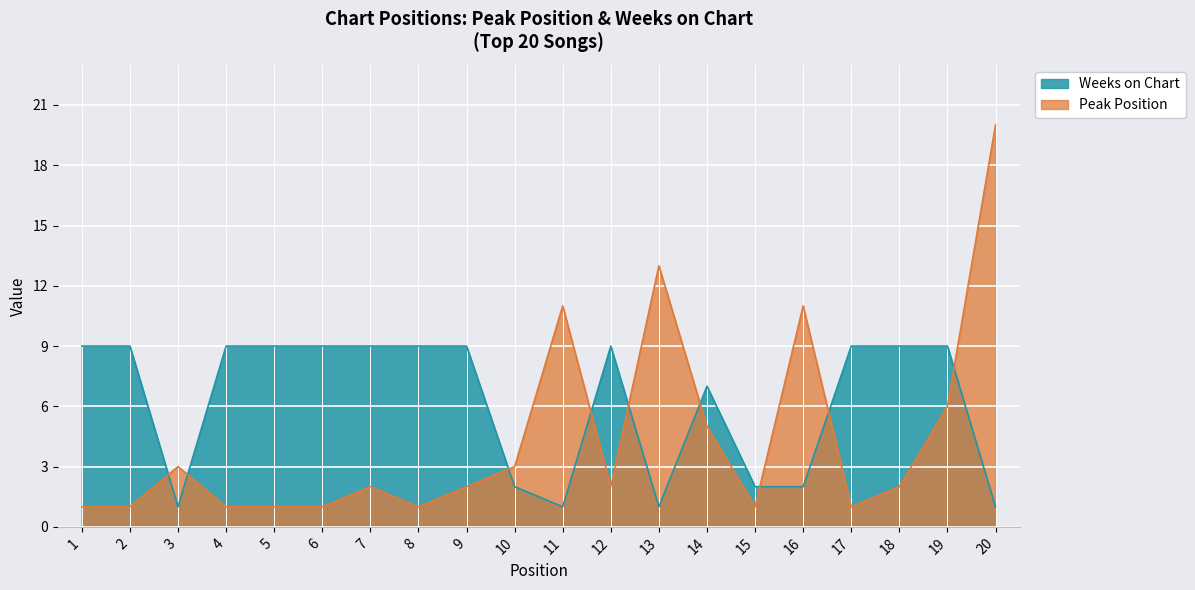

True or false: Peak Position and Weeks on Chart cross at least once.

True